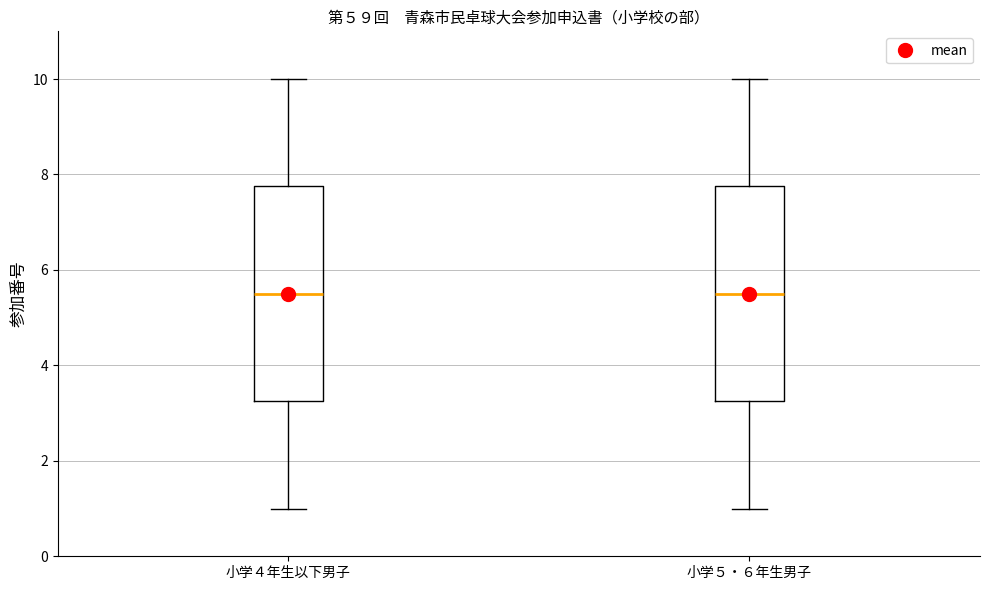

Where is the lower edge of the box for 小学４年生以下男子 on the y-axis? The values are not printed on the chart, so give them approximately, as read against the axis.

3.2